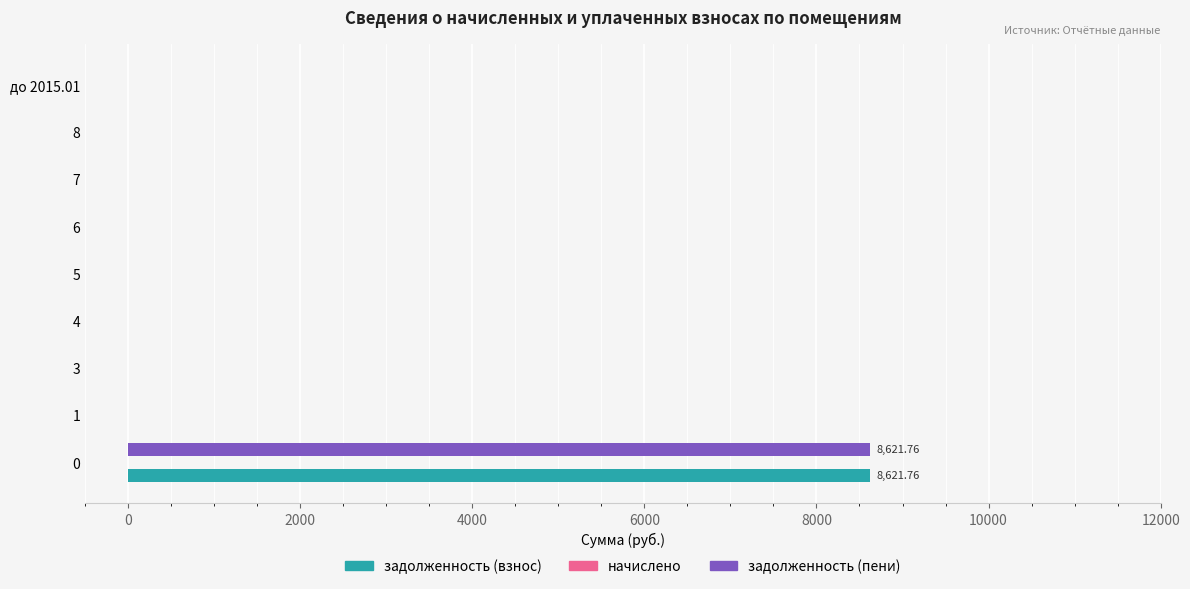

What is the sum of all задолженность (взнос) values?

8621.8